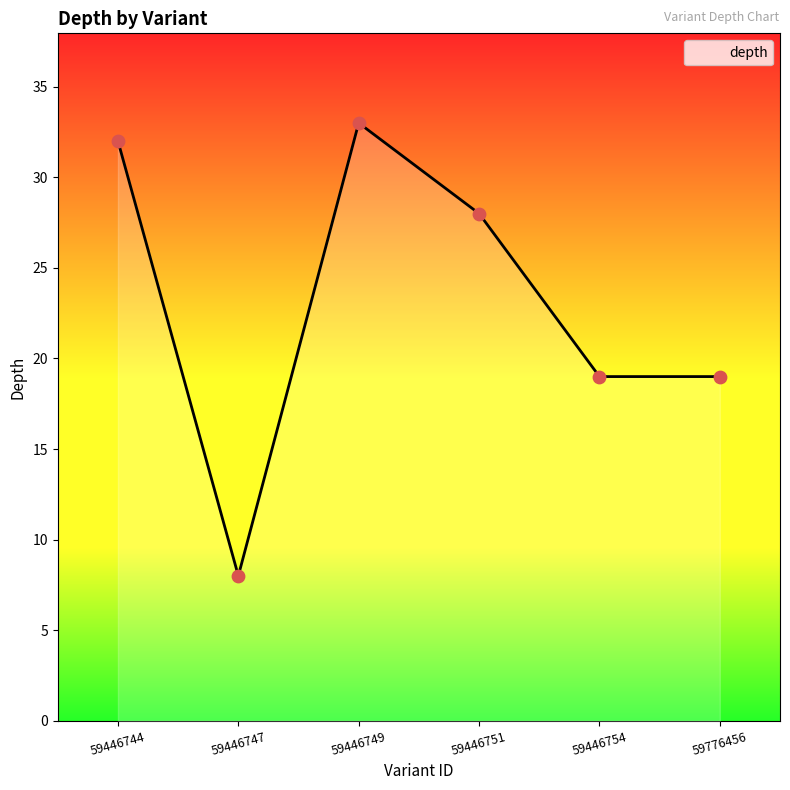

What is the ratio of the value at 59446754 to the value at 59776456?

1.0